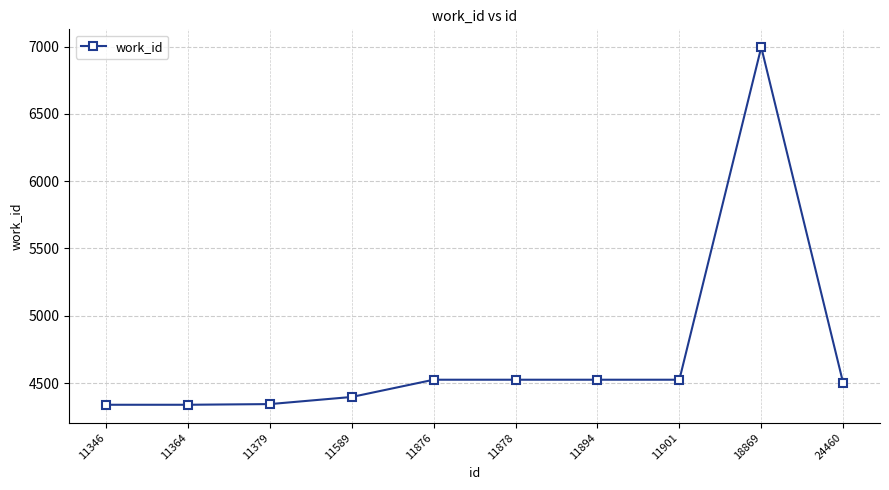

Which has a higher value, 24460 or 11878?

11878